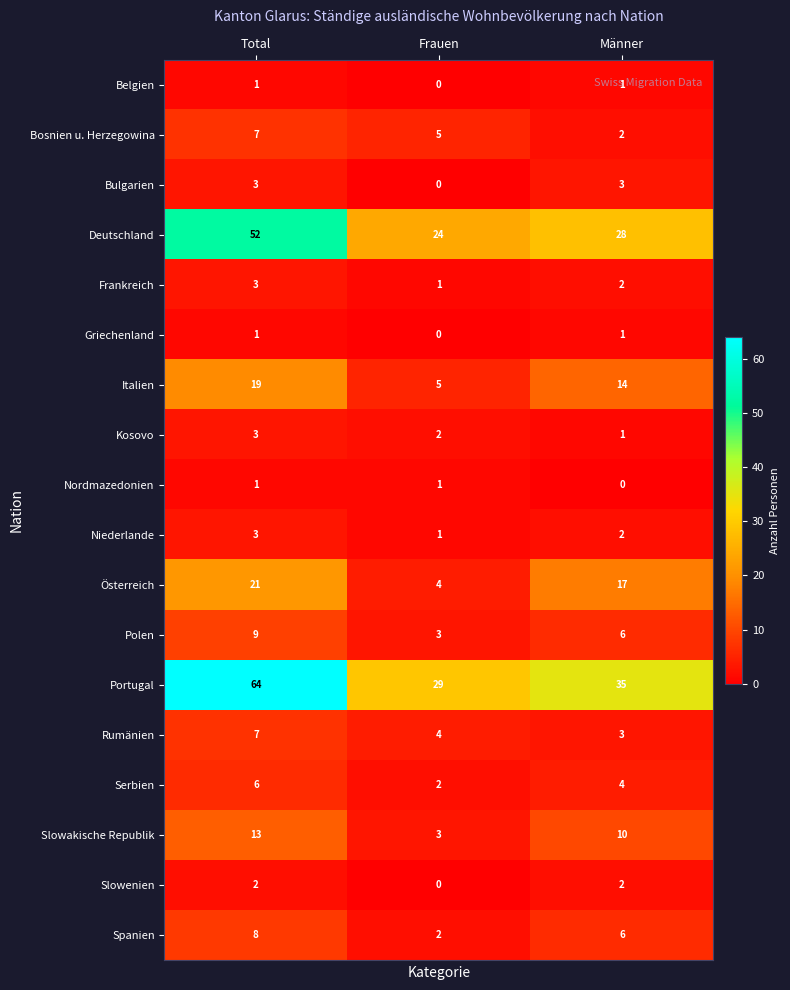

What is the total value across all series at Männer?

137